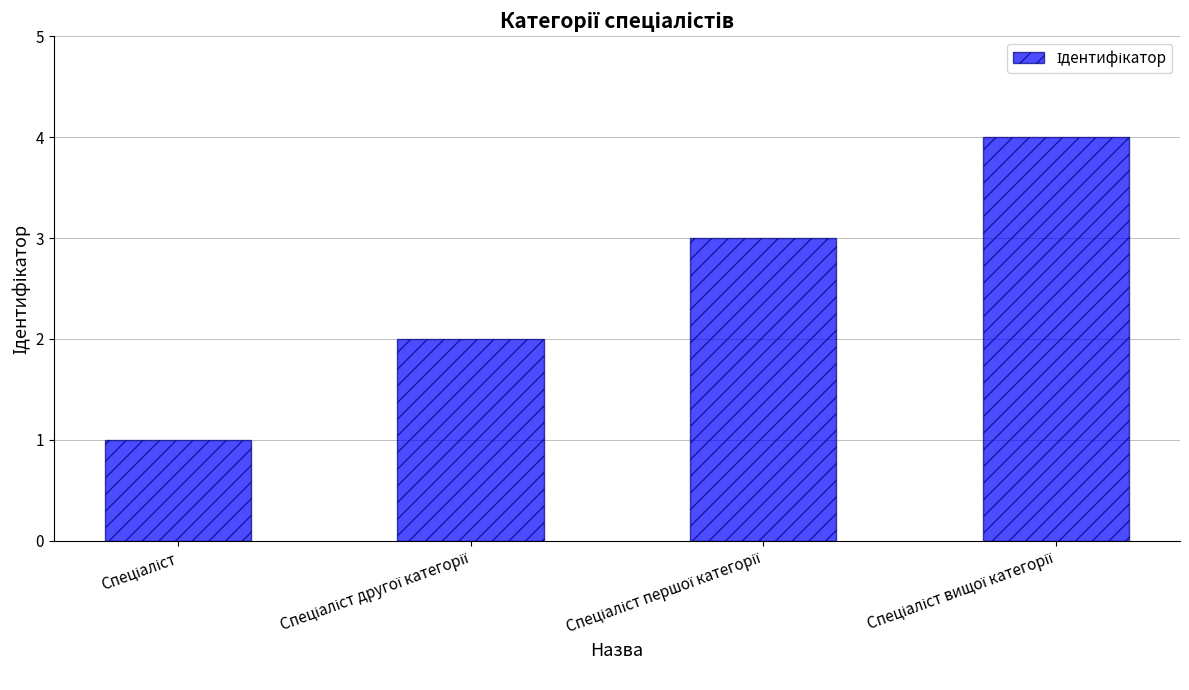

What is the difference between the maximum and minimum values?

3